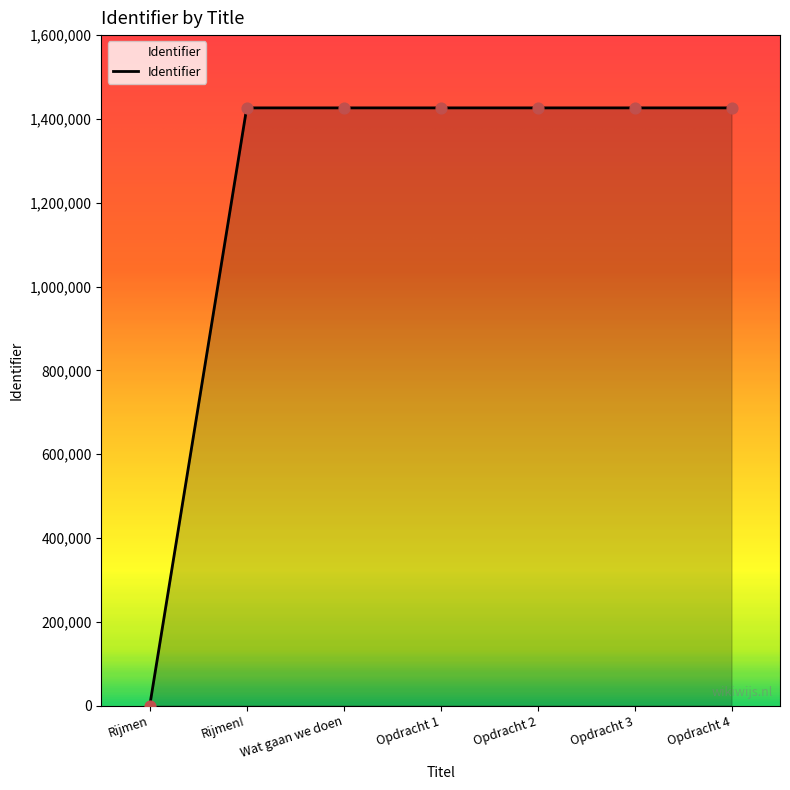

What is the change in value from Wat gaan we doen to Opdracht 1?

+11